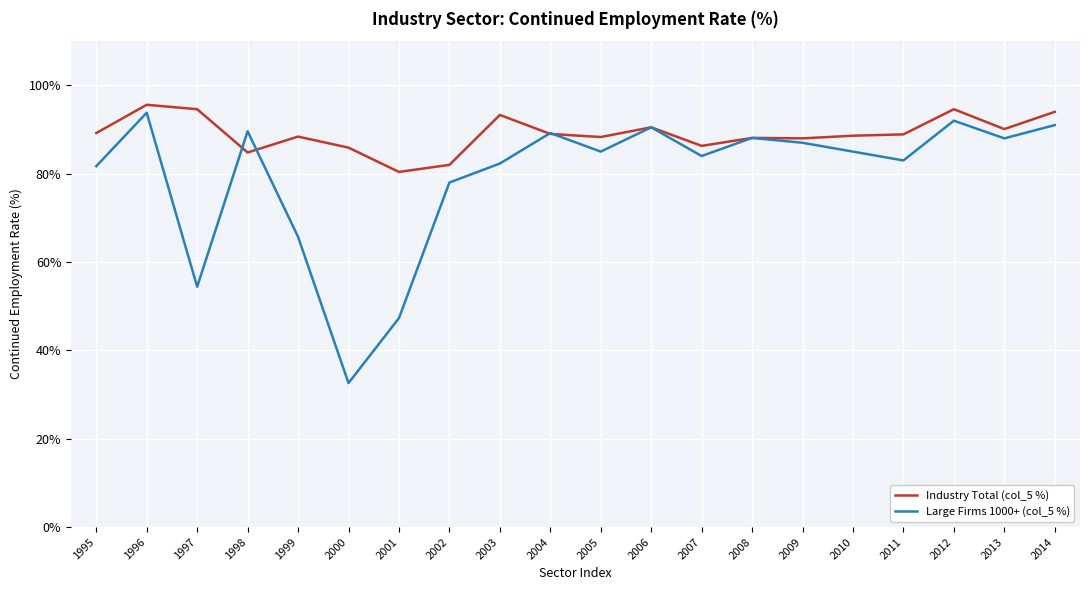

At which category is the sum across all series the highest?

1996